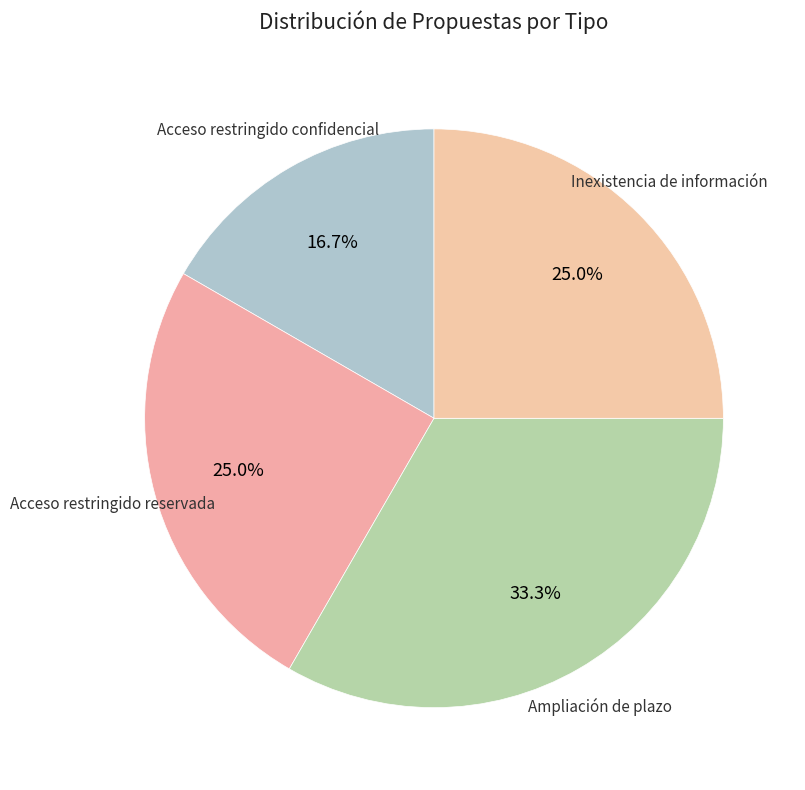

Is there any slice that represents more than half of the pie?

No